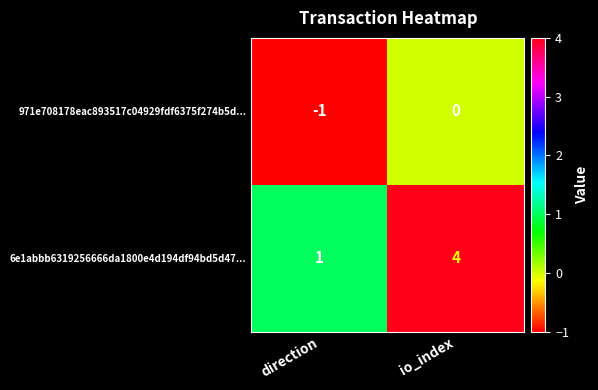

The 6e1abbb6319256666da1800e4d194df94bd5d47... series shows 4 at io_index. True or false?

True